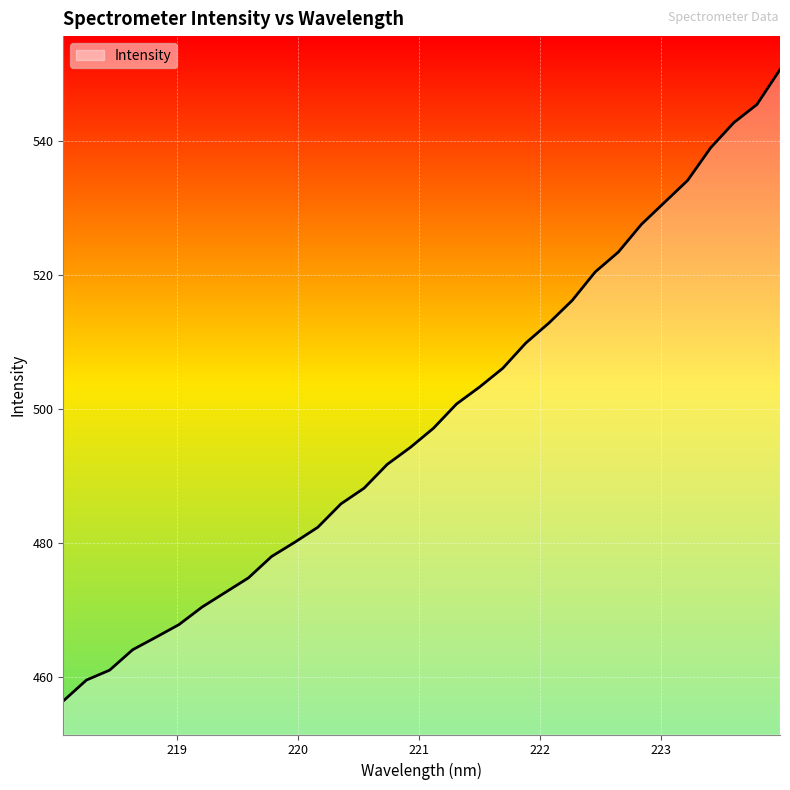

What is the minimum value shown in the chart?

456.4